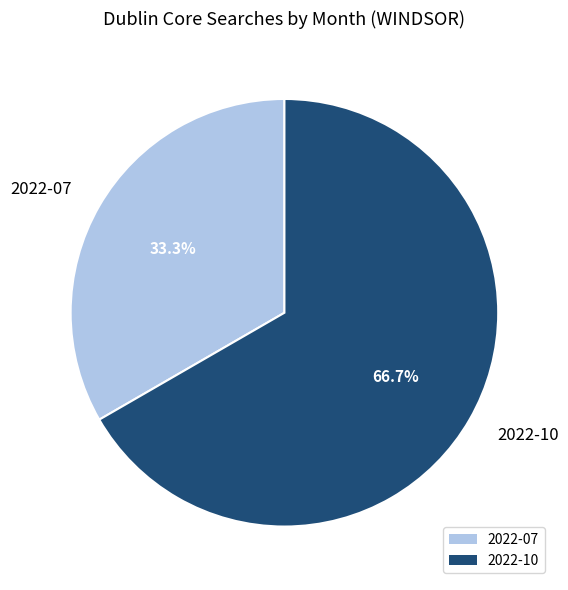

To the nearest percent, what percentage of the pie is 2022-07?

33%